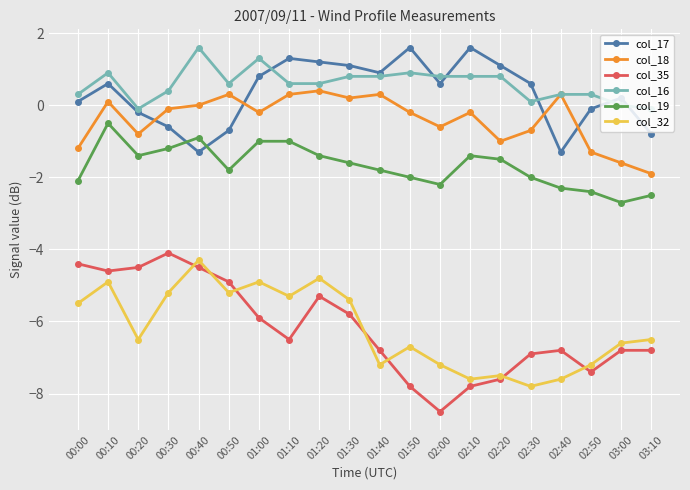

What is the total value across all series at 03:00?

-17.5